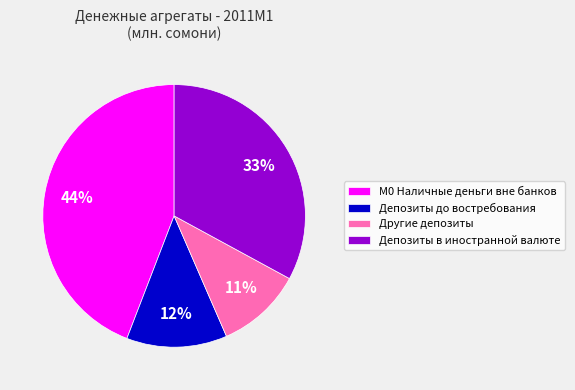

Which slice is the smallest?

Другие депозиты